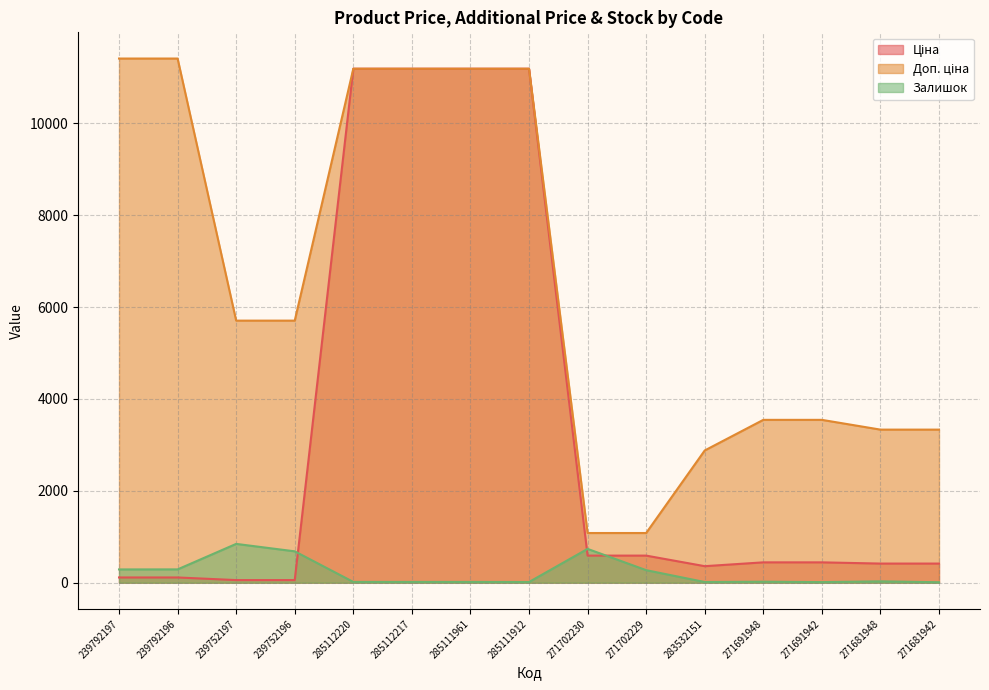

What is the sum of the Доп. ціна values at 283532151 and 285111961?

14067.0